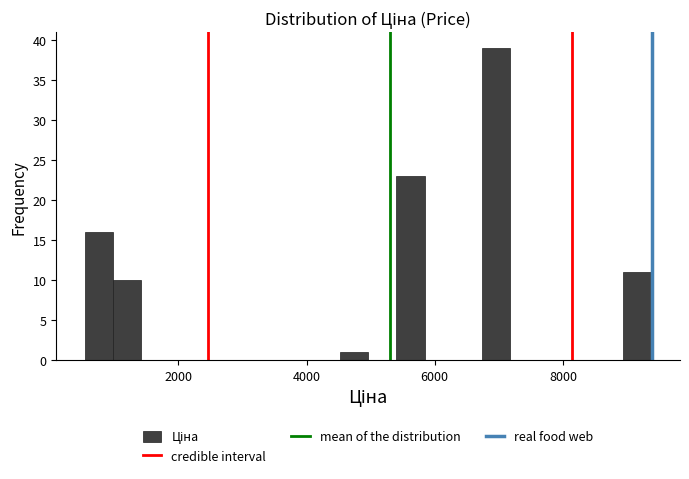

Read against the x-axis, roughly where is the centre of the tallest bar?

7000